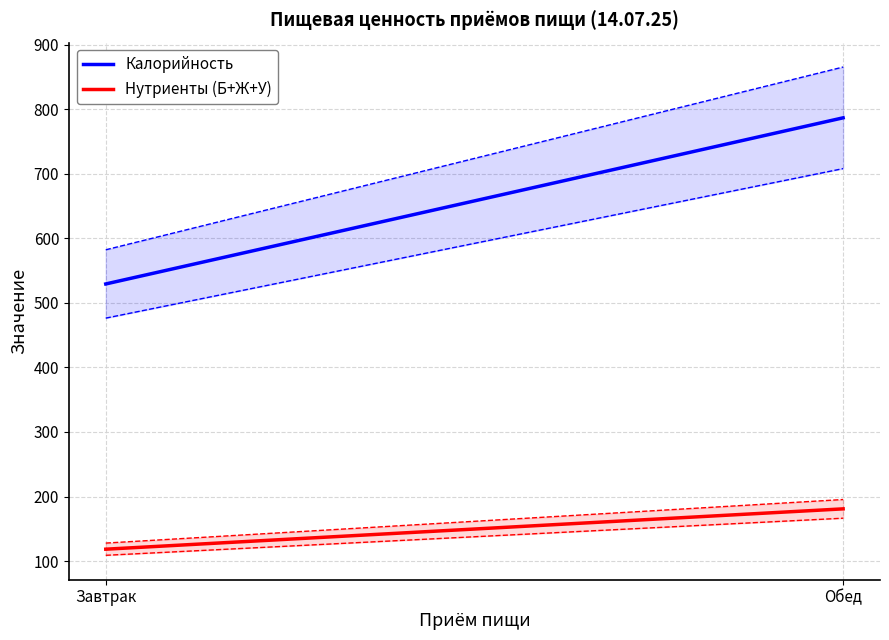

How many categories are shown in the chart?

2